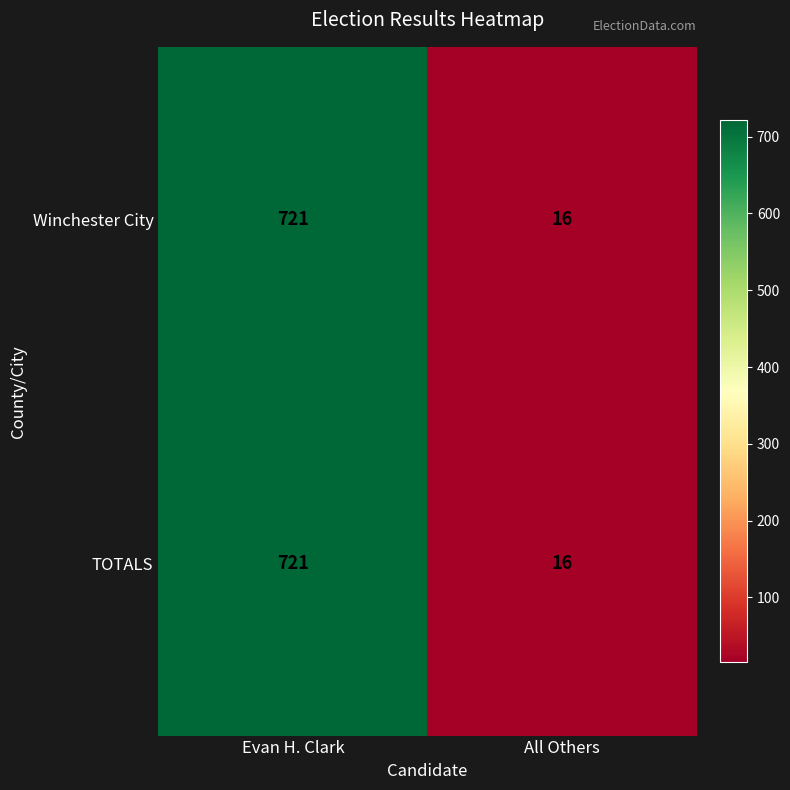

What is the total value across all series at Evan H. Clark?

1442